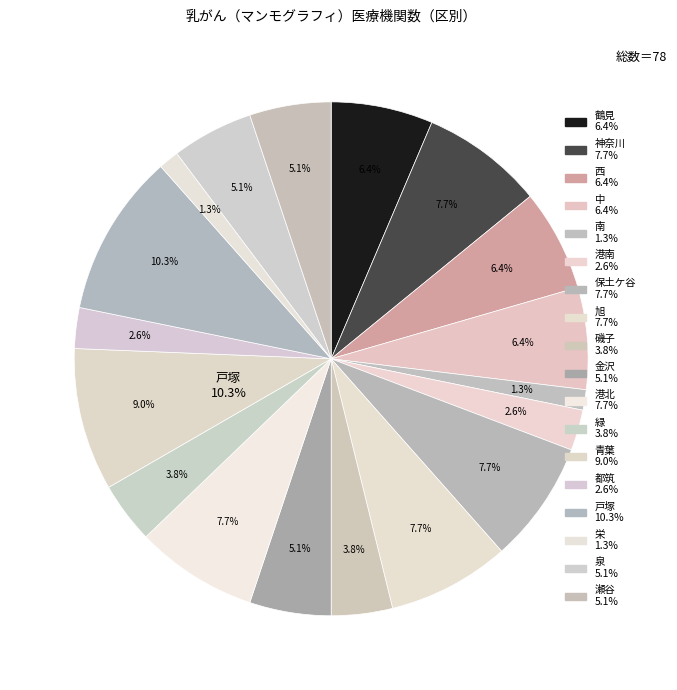

What percentage is NOT represented by 港南?

97.4%